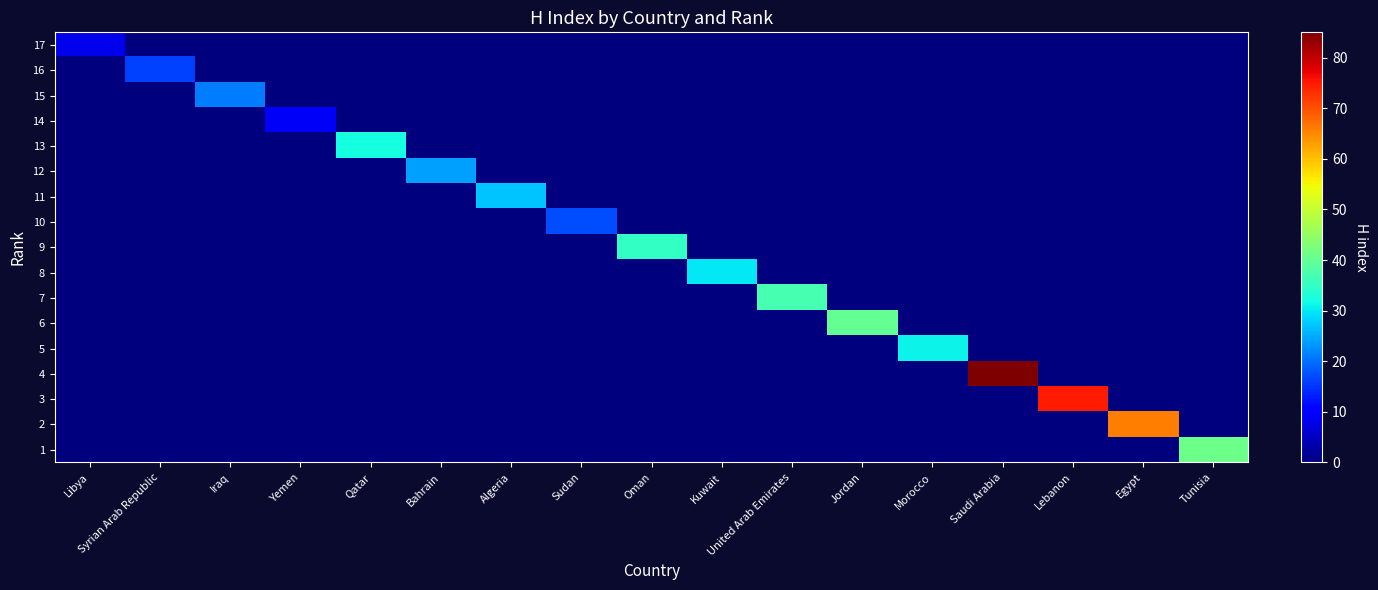

Which has a higher value, Oman or United Arab Emirates?

Oman